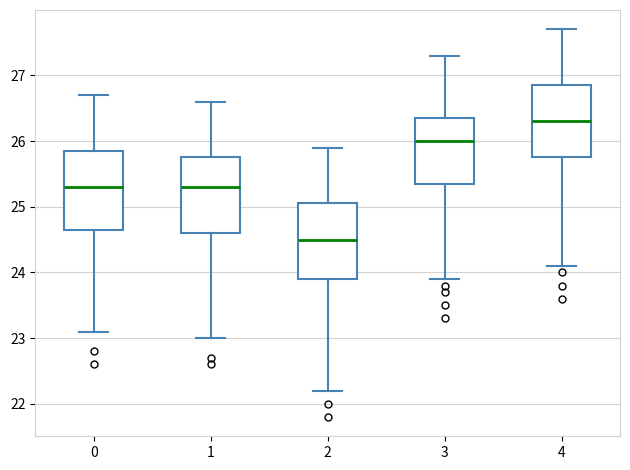

Reading left to right, read every box against the y-axis: the position of its median line, the range the box covers, and the ends of its whiskers. The values are not printed on the chart, so give them approximately, as read against the axis.

0: median 25.3, box 24.7 to 25.9, whiskers 23.1 to 26.7
1: median 25.3, box 24.6 to 25.8, whiskers 23.0 to 26.6
2: median 24.5, box 23.9 to 25.1, whiskers 22.2 to 25.9
3: median 26.0, box 25.4 to 26.4, whiskers 23.9 to 27.3
4: median 26.3, box 25.8 to 26.9, whiskers 24.1 to 27.7